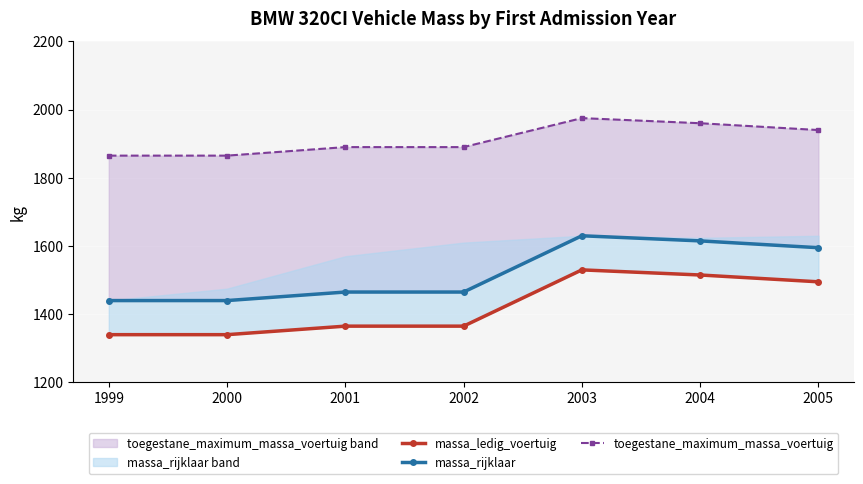

What is the spread (max minus min) of values at 1999?

525